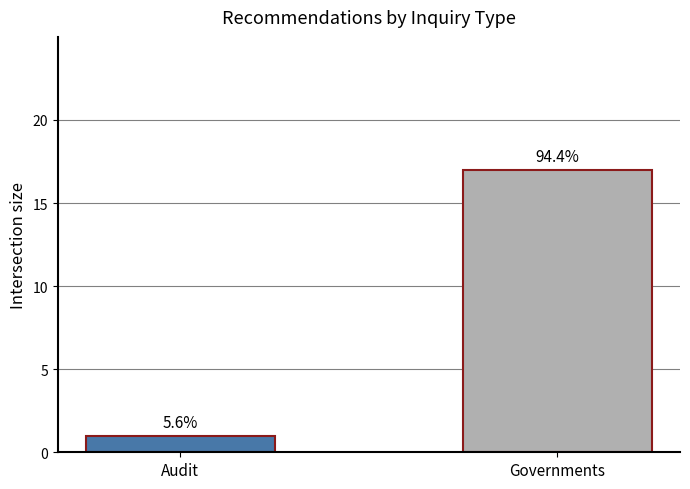

How many bars are there in total?

2